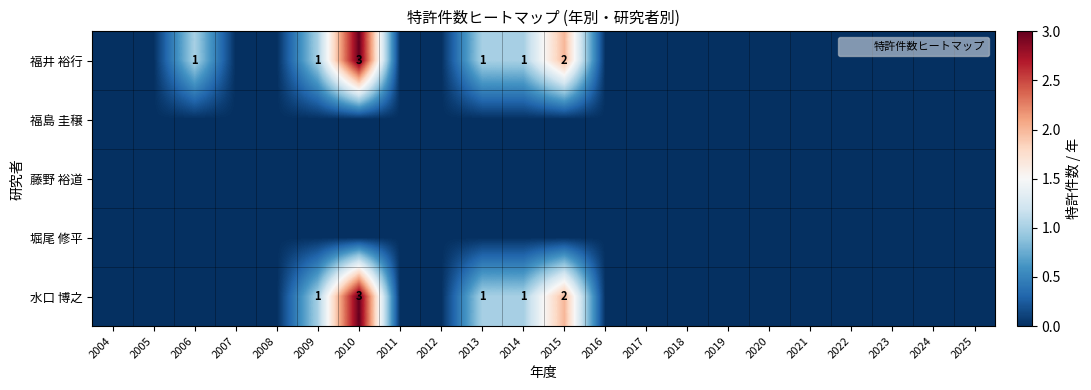

True or false: 堀尾 修平 has a value of 0 at 2005.

True